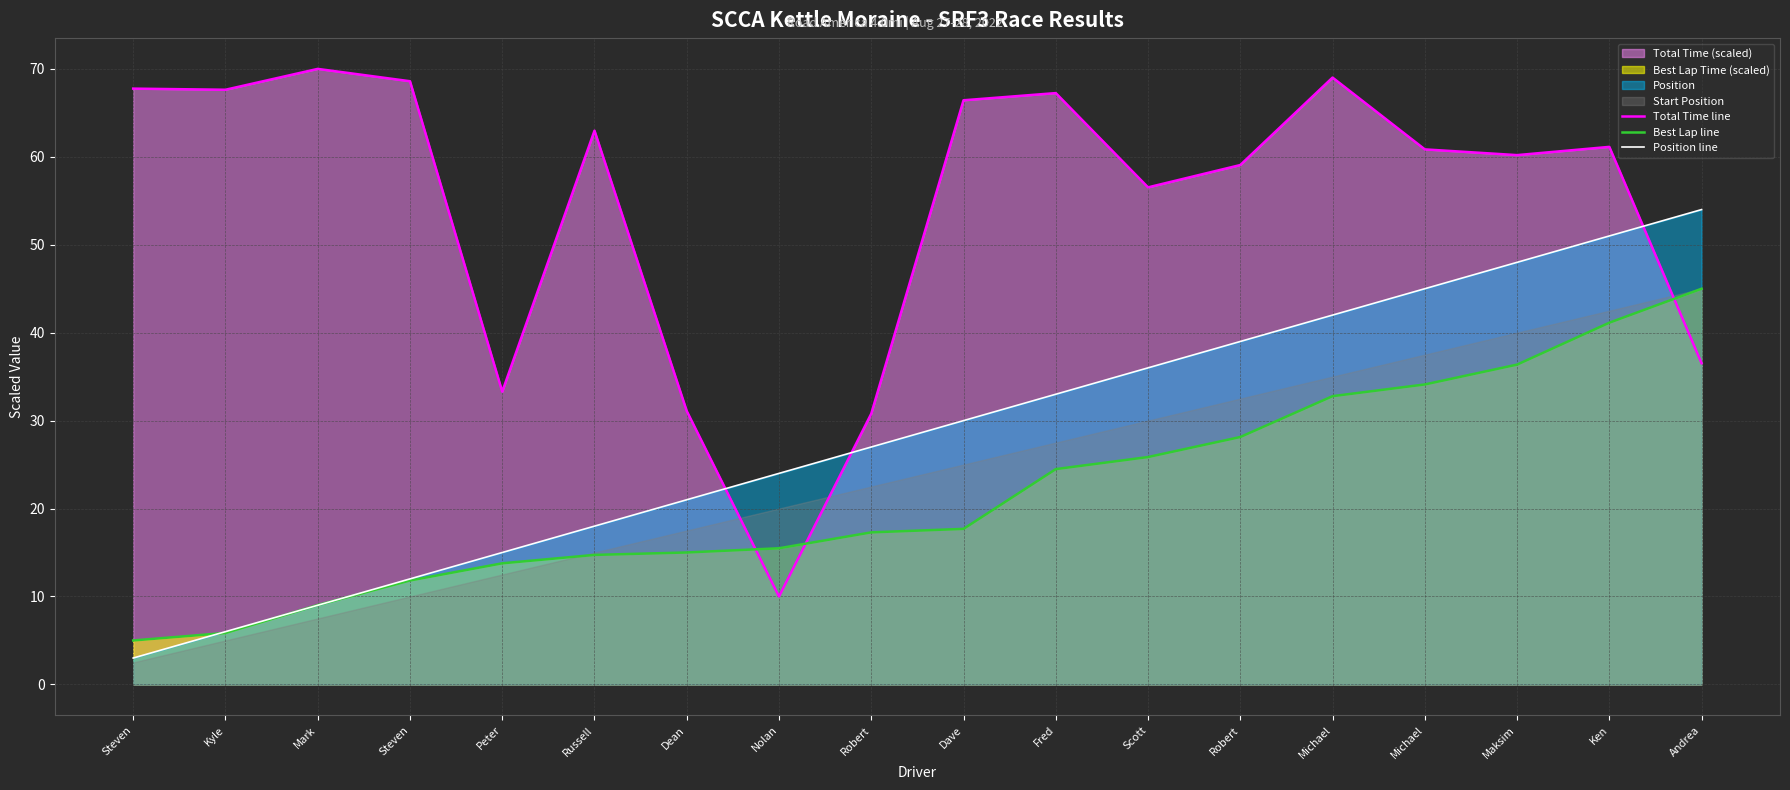

What is the total value across all series at Mark?

88.0